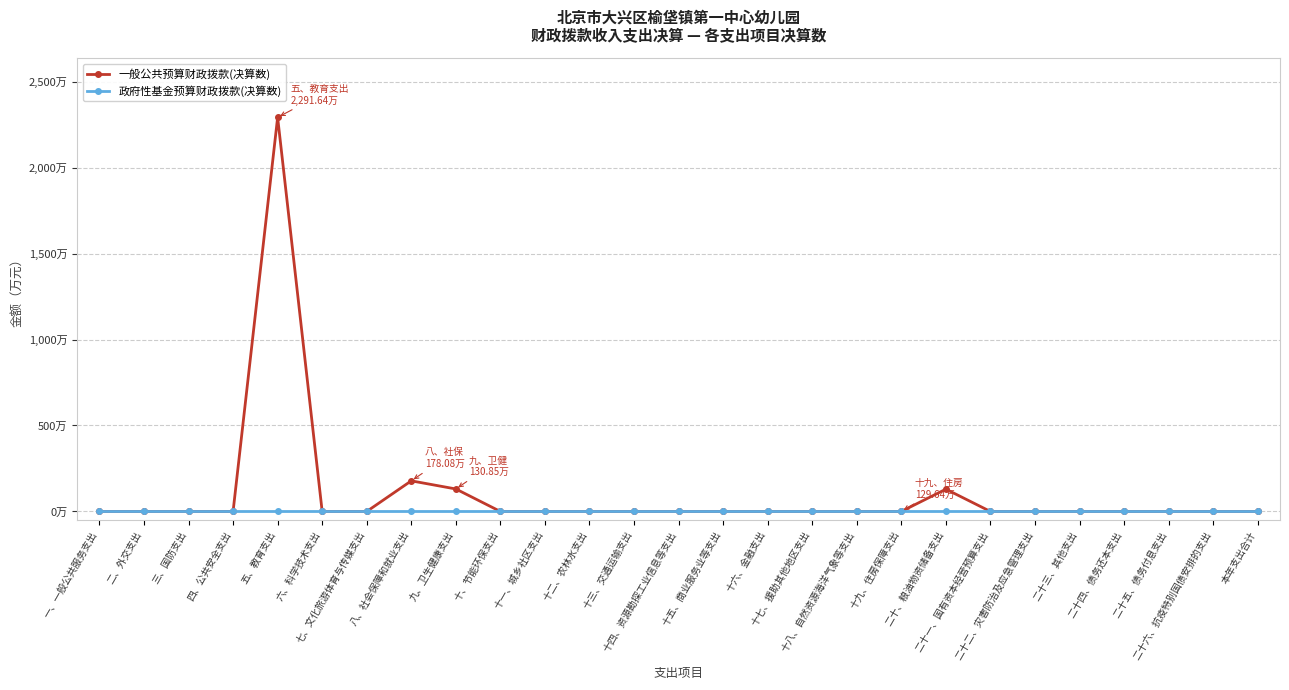

Reading left to right, transcribe all the data shown in this chart.

一般公共预算财政拨款(决算数): 一、一般公共服务支出=0.0	二、外交支出=0.0	三、国防支出=0.0	四、公共安全支出=0.0	五、教育支出=2291.6	六、科学技术支出=0.0	七、文化旅游体育与传媒支出=0.0	八、社会保障和就业支出=178.1	九、卫生健康支出=130.8	十、节能环保支出=0.0	十一、城乡社区支出=0.0	十二、农林水支出=0.0	十三、交通运输支出=0.0	十四、资源勘探工业信息等支出=0.0	十五、商业服务业等支出=0.0	十六、金融支出=0.0	十七、援助其他地区支出=0.0	十八、自然资源海洋气象等支出=0.0	十九、住房保障支出=0.0	二十、粮油物资储备支出=129.6	二十一、国有资本经营预算支出=0.0	二十二、灾害防治及应急管理支出=0.0	二十三、其他支出=0.0	二十四、债务还本支出=0.0	二十五、债务付息支出=0.0	二十六、抗疫特别国债安排的支出=0.0	本年支出合计=0.0
政府性基金预算财政拨款(决算数): 一、一般公共服务支出=0.0	二、外交支出=0.0	三、国防支出=0.0	四、公共安全支出=0.0	五、教育支出=0.0	六、科学技术支出=0.0	七、文化旅游体育与传媒支出=0.0	八、社会保障和就业支出=0.0	九、卫生健康支出=0.0	十、节能环保支出=0.0	十一、城乡社区支出=0.0	十二、农林水支出=0.0	十三、交通运输支出=0.0	十四、资源勘探工业信息等支出=0.0	十五、商业服务业等支出=0.0	十六、金融支出=0.0	十七、援助其他地区支出=0.0	十八、自然资源海洋气象等支出=0.0	十九、住房保障支出=0.0	二十、粮油物资储备支出=0.0	二十一、国有资本经营预算支出=0.0	二十二、灾害防治及应急管理支出=0.0	二十三、其他支出=0.0	二十四、债务还本支出=0.0	二十五、债务付息支出=0.0	二十六、抗疫特别国债安排的支出=0.0	本年支出合计=0.0